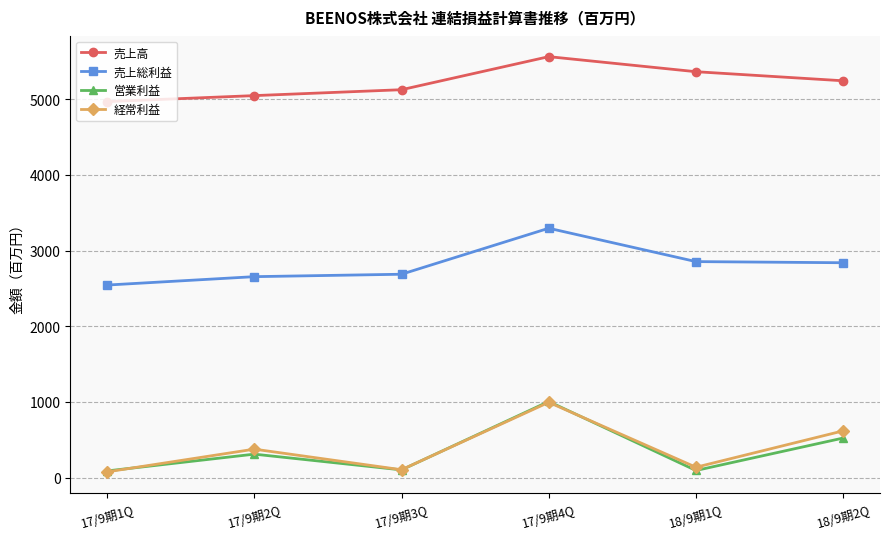

After their last crossing, which series has the higher values: 営業利益 or 経常利益?

経常利益